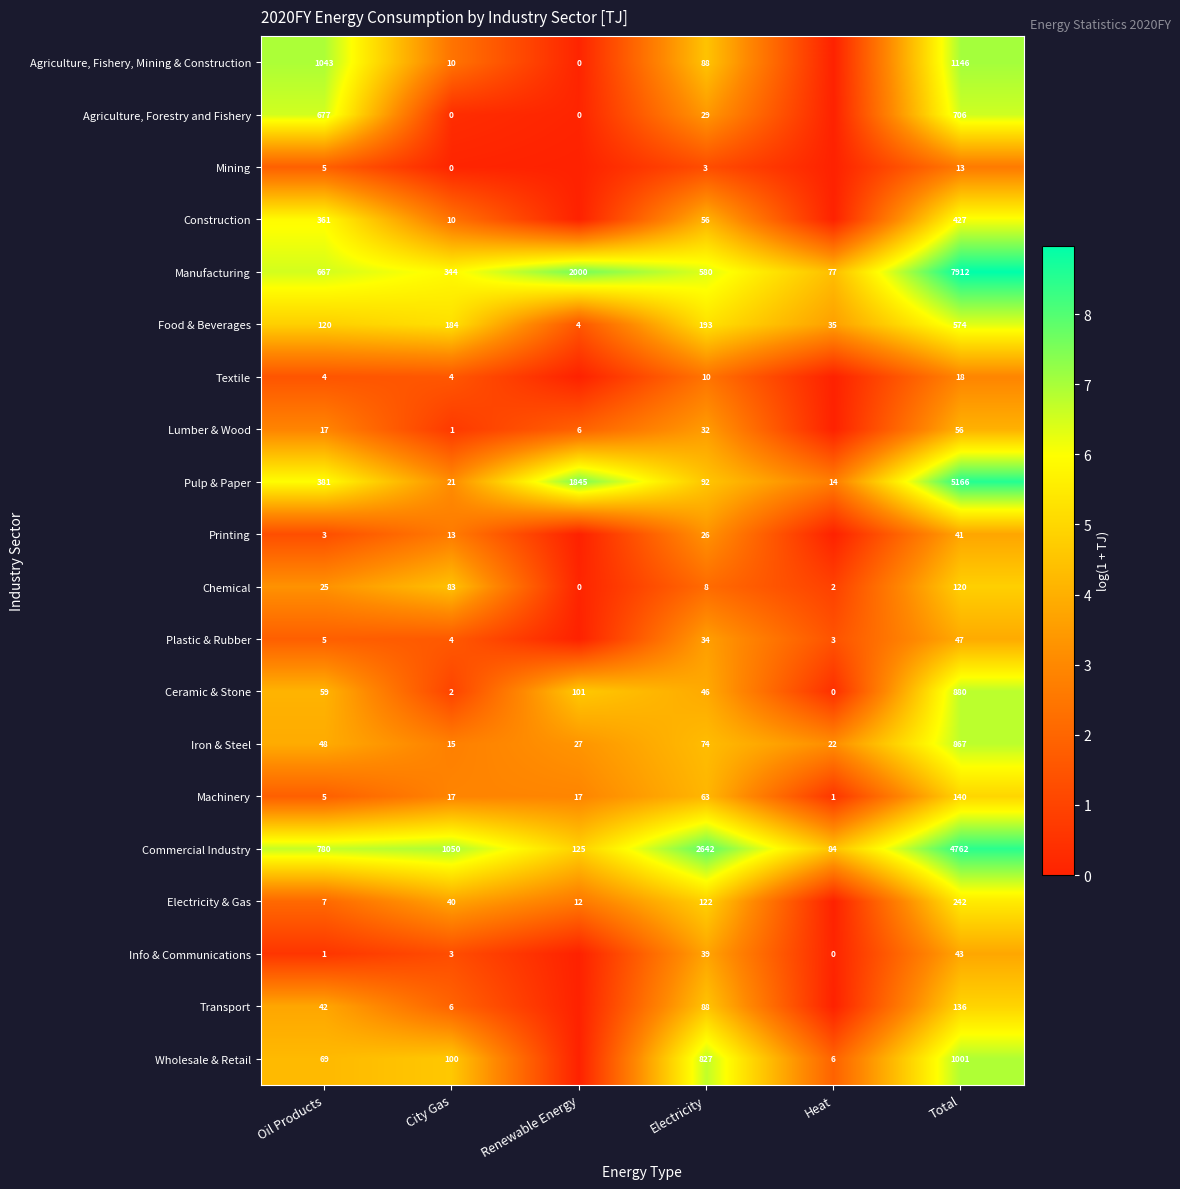

What is the sum of the Plastic & Rubber values at City Gas and Electricity?

38